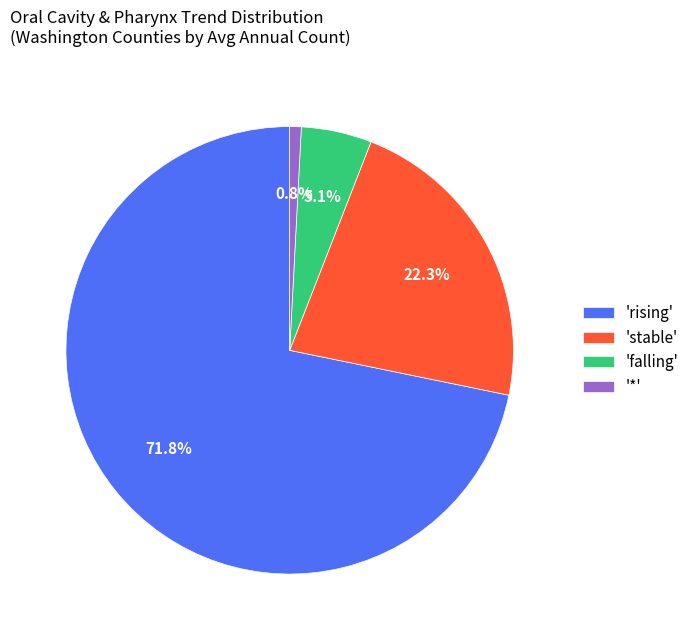

What is the largest slice in the pie chart?

'rising'